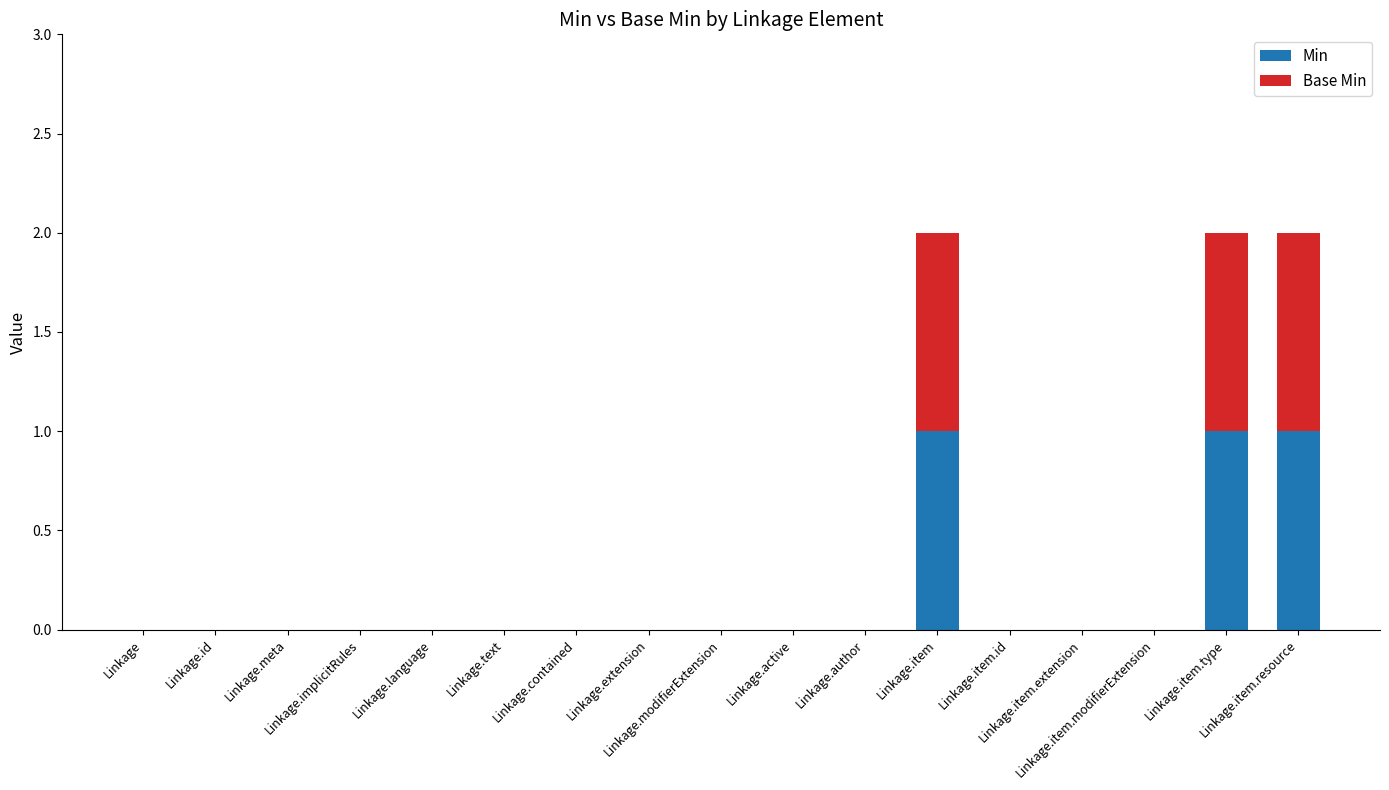

How many data points does each series have?

17